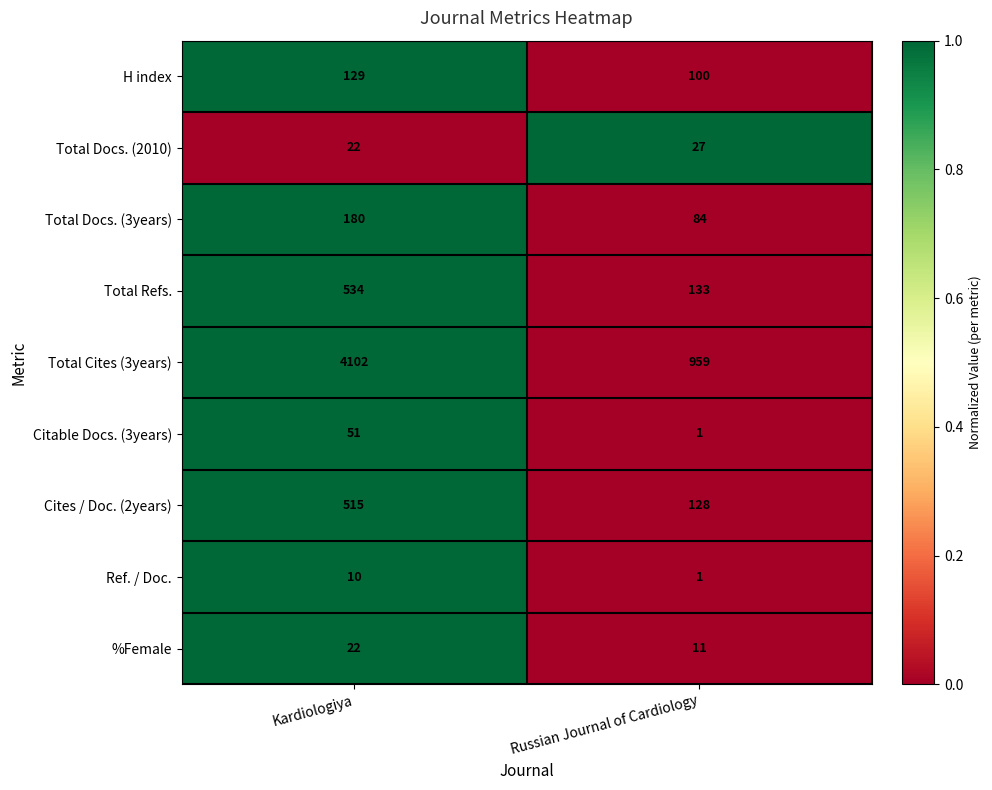

True or false: Citable Docs. (3years) has a value of 1 at Russian Journal of Cardiology.

True